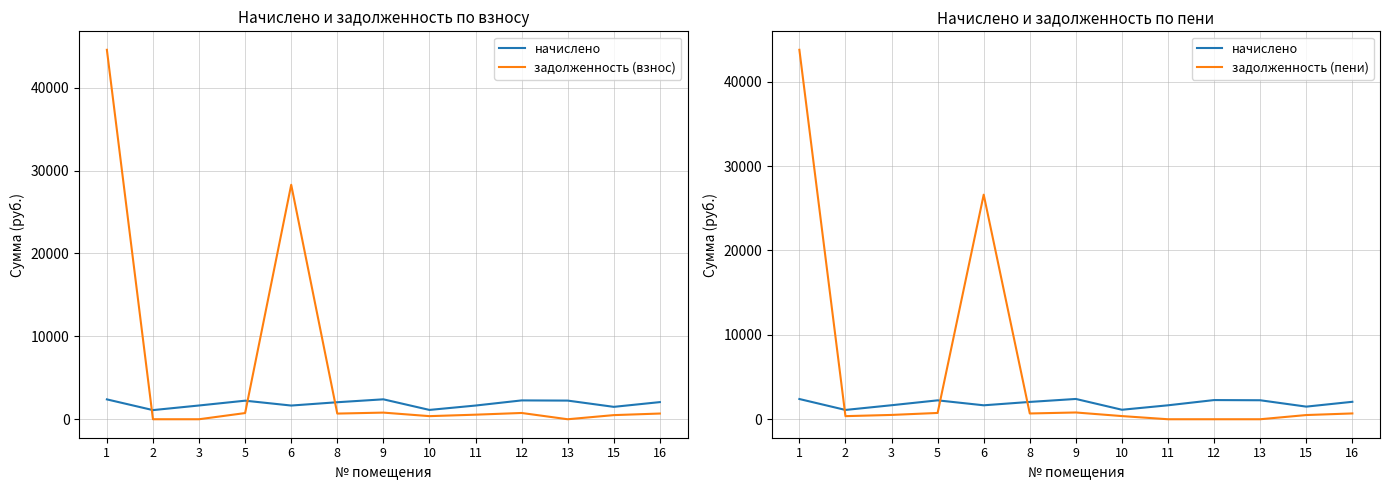

How many lines are shown in the chart?

3